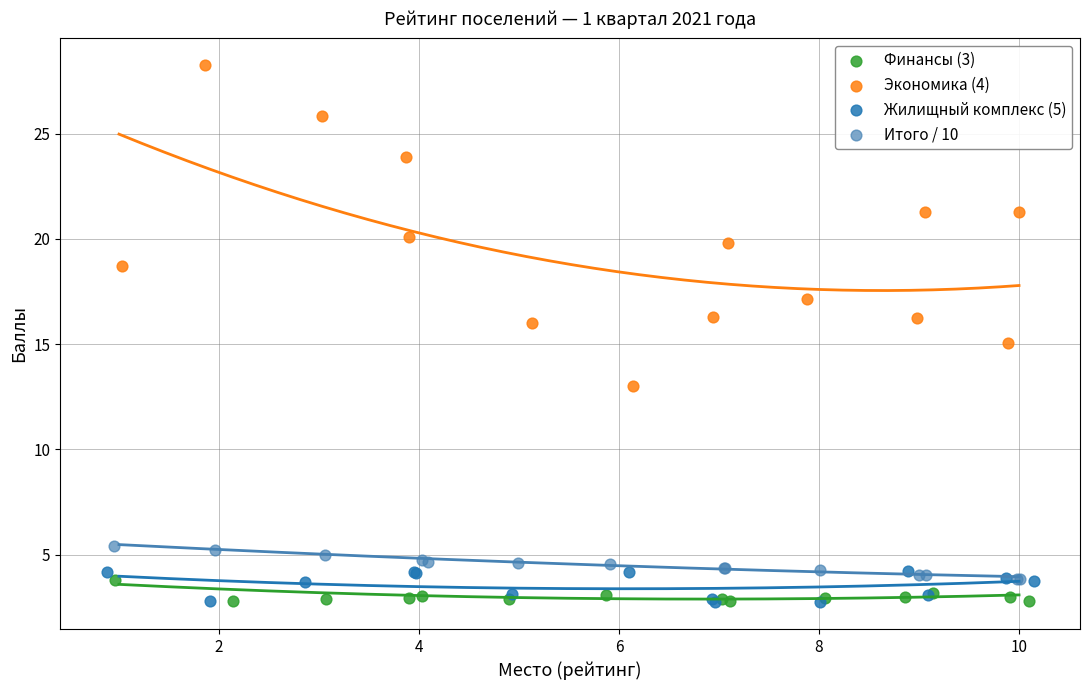

Which series contains the highest Y value?

Экономика (4)